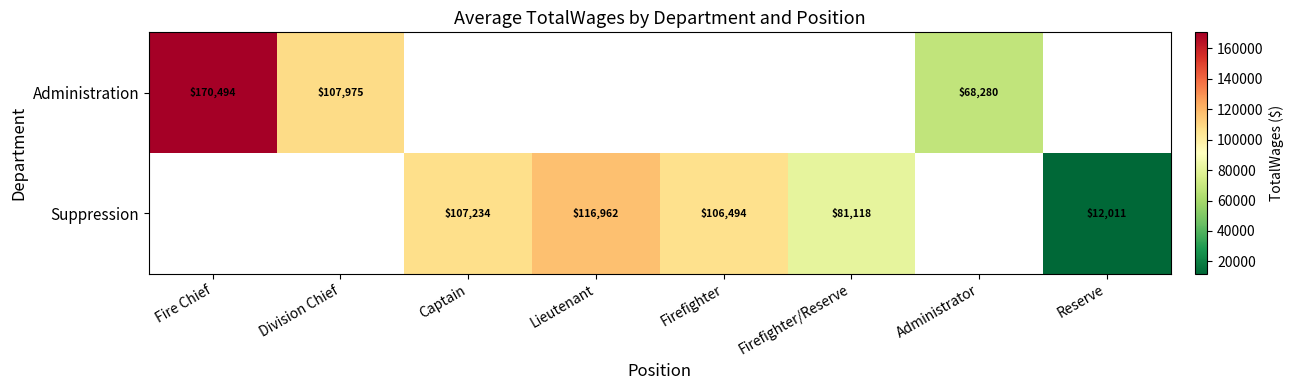

Which category has the highest value across all series?

Fire Chief